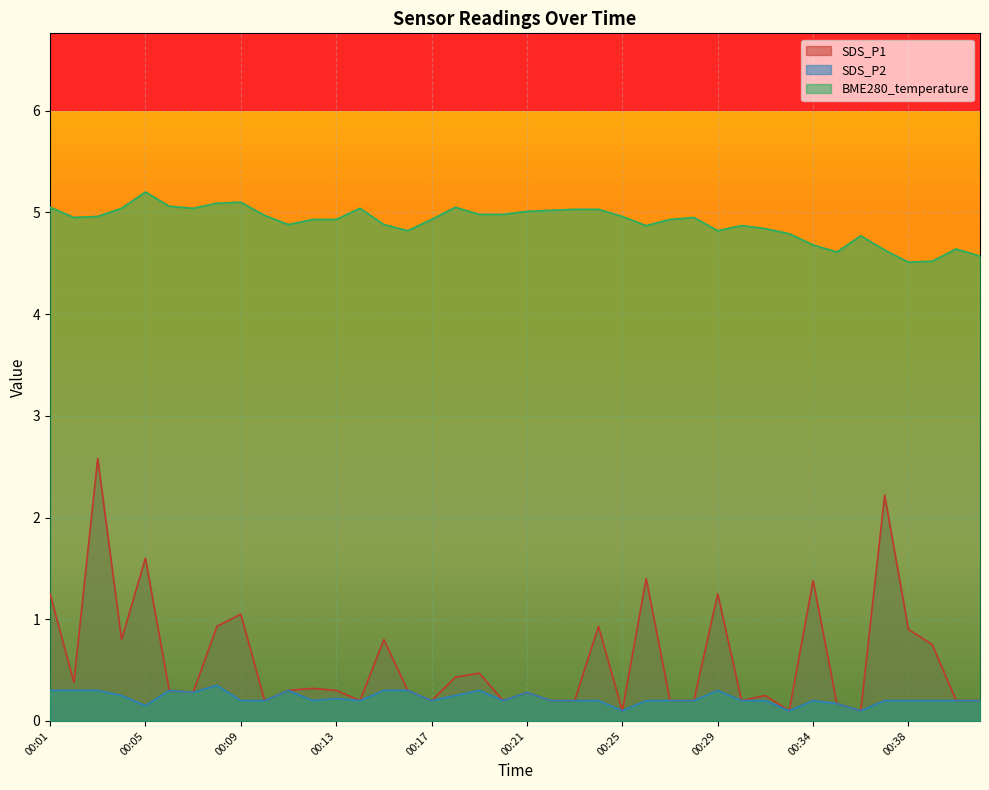

List the labels in order of SDS_P2 value, largest first.

00:08, 00:01, 00:02, 00:03, 00:06, 00:11, 00:15, 00:16, 00:19, 00:29, 00:07, 00:21, 00:04, 00:18, 00:13, 00:09, 00:10, 00:12, 00:14, 00:17, 00:20, 00:22, 00:23, 00:24, 00:26, 00:27, 00:28, 00:30, 00:31, 00:34, 00:37, 00:38, 00:39, 00:40, 00:41, 00:35, 00:05, 00:25, 00:33, 00:36